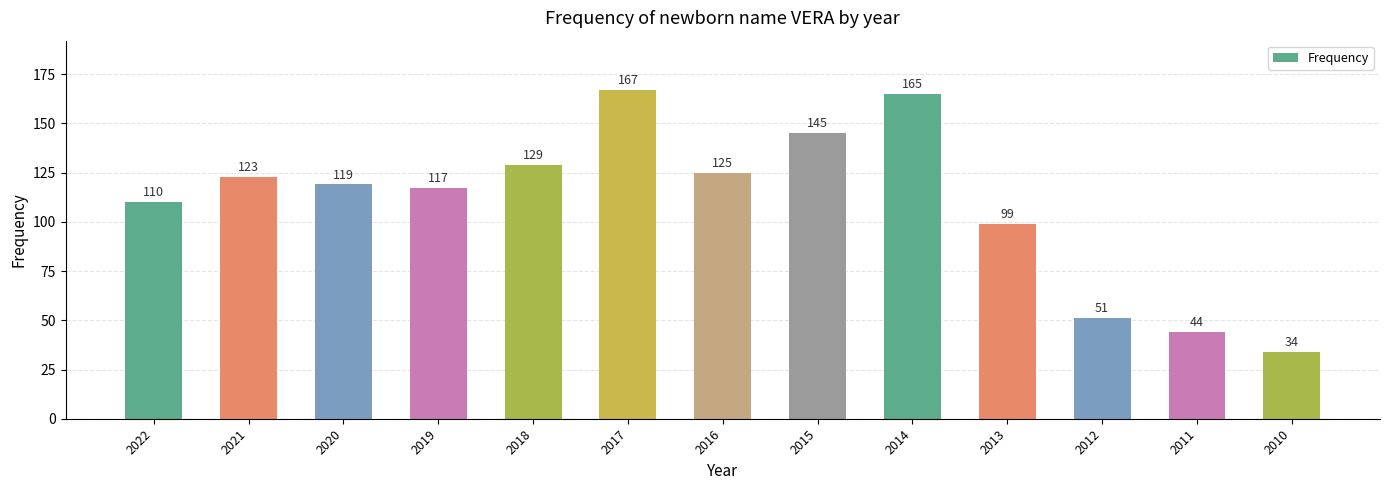

Rank the categories by value from highest to lowest.

2017, 2014, 2015, 2018, 2016, 2021, 2020, 2019, 2022, 2013, 2012, 2011, 2010